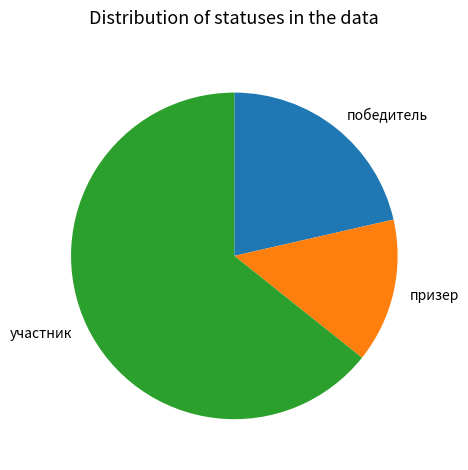

Which category has the smallest portion of the pie?

призер